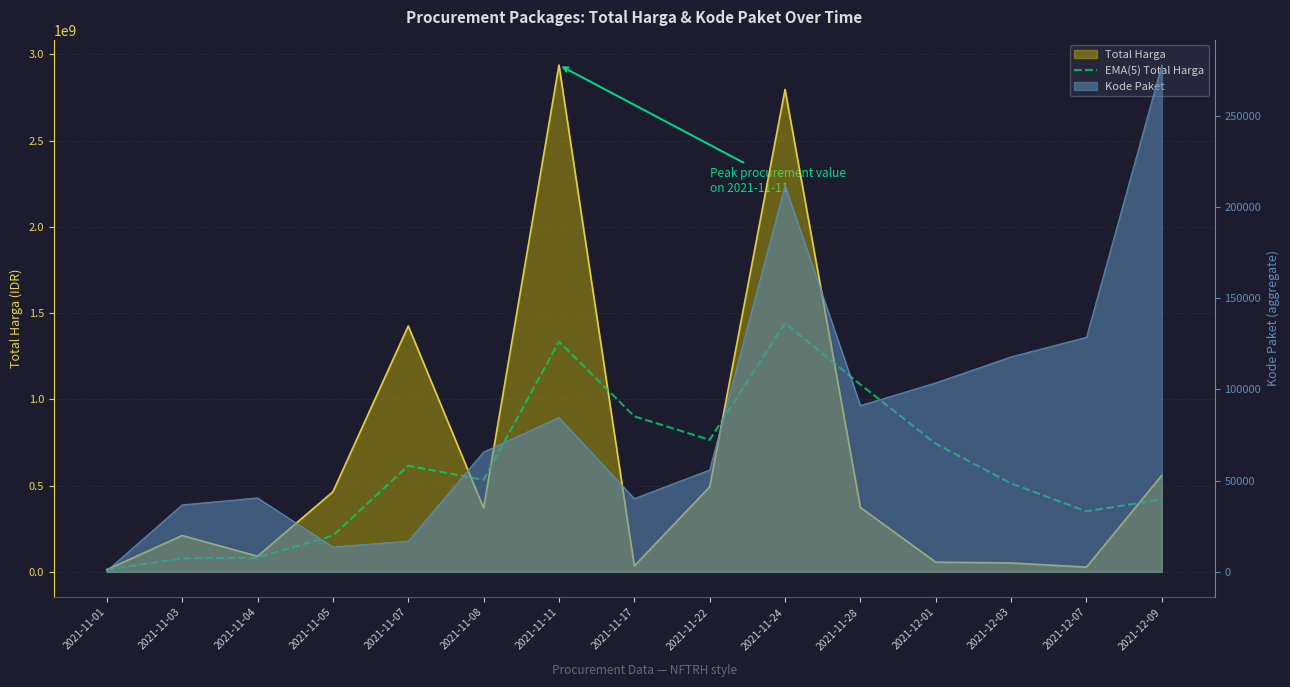

At which category does the data reach its first local peak?

2021-11-07